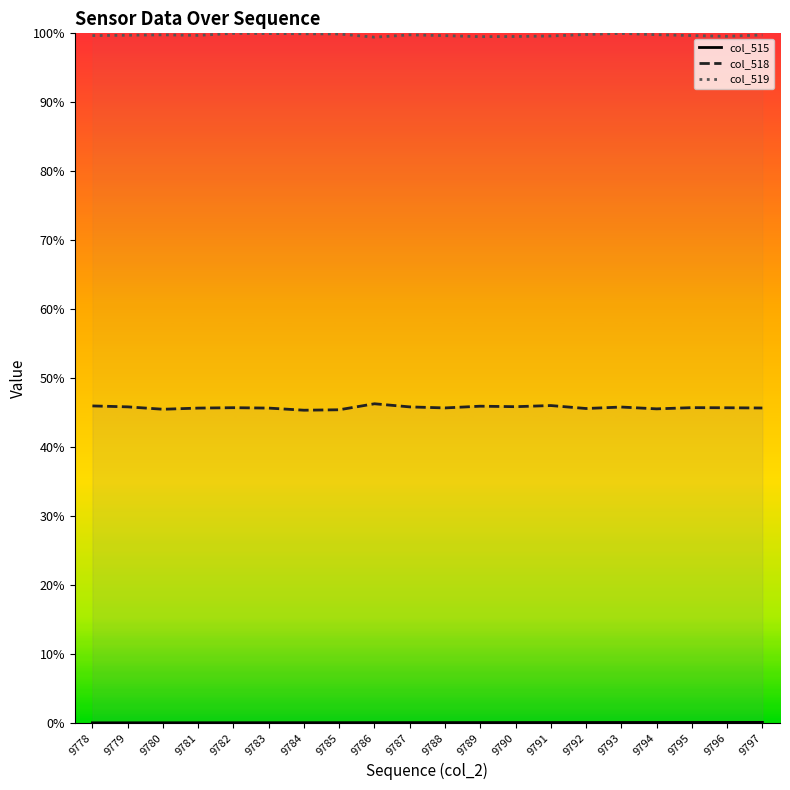

Reading right to left, what are all the values shown in this chart?

col_515: 0.1	0.1	0.1	0.1	0.1	0.0	0.0	0.0	0.0	0.0	0.0	0.0	0.0	0.0	0.0	0.0	0.0	0.0	0.0	0.0
col_518: 45.7	45.7	45.7	45.5	45.8	45.6	46.0	45.9	45.9	45.7	45.8	46.3	45.4	45.3	45.6	45.7	45.6	45.5	45.8	46.0
col_519: 99.8	99.6	99.7	99.8	100.0	99.8	99.6	99.5	99.5	99.7	99.8	99.4	99.9	99.9	100.0	100.0	99.7	99.8	99.7	99.7